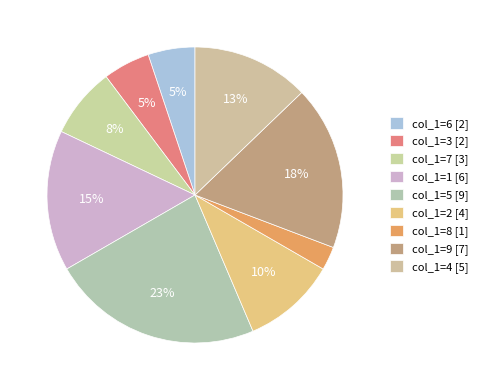

How many slices are in this pie chart?

9